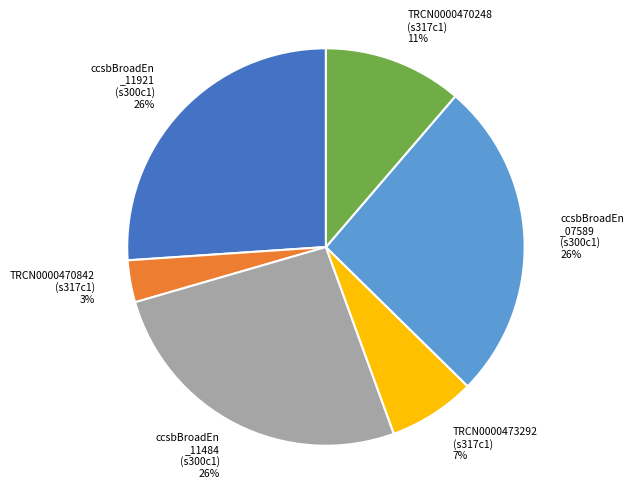

To the nearest percent, what is the difference between the largest and smallest slice percentages?

23%